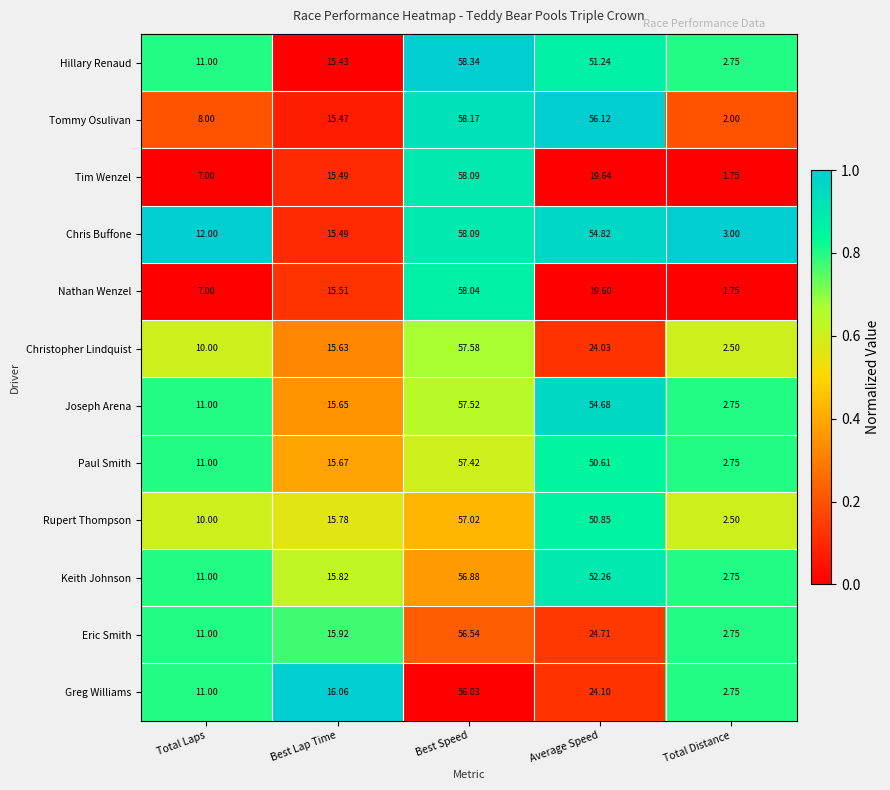

Which category has the highest value across all series?

Best Speed